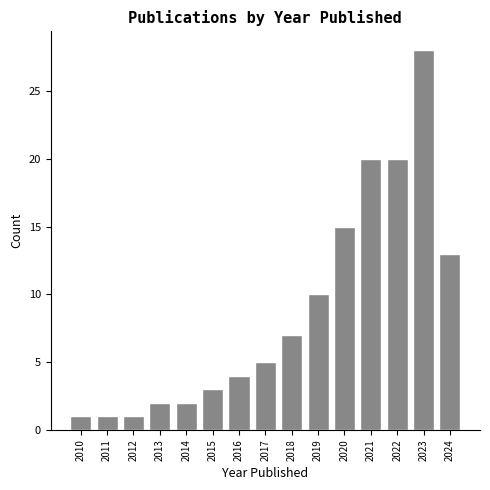

Reading right to left, list all the values displayed in this chart.

2024=13	2023=28	2022=20	2021=20	2020=15	2019=10	2018=7	2017=5	2016=4	2015=3	2014=2	2013=2	2012=1	2011=1	2010=1